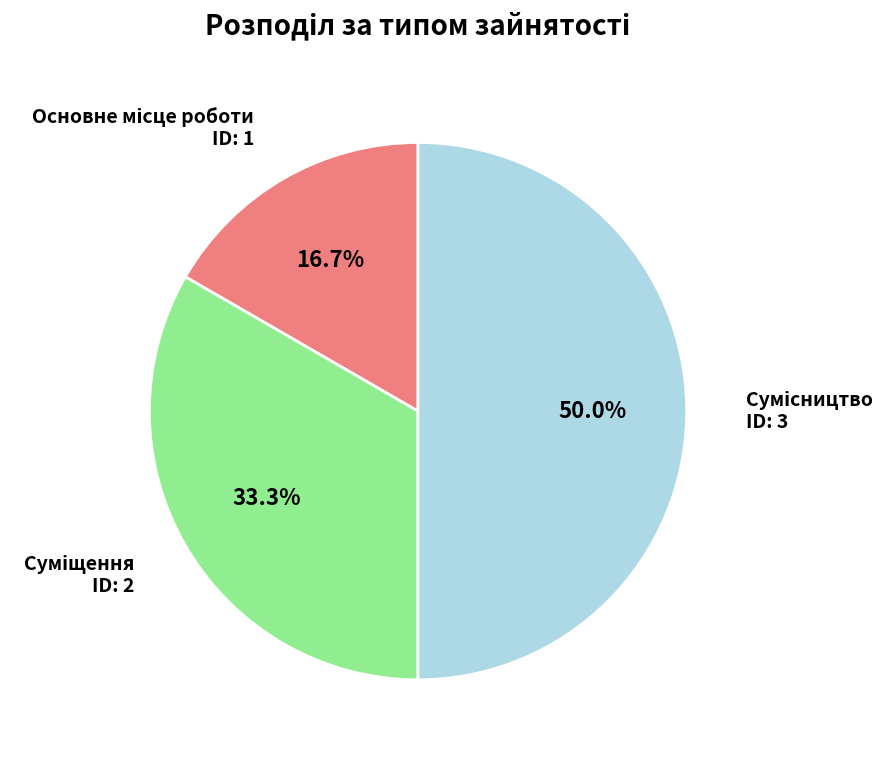

Which slice is the largest?

Сумісництво